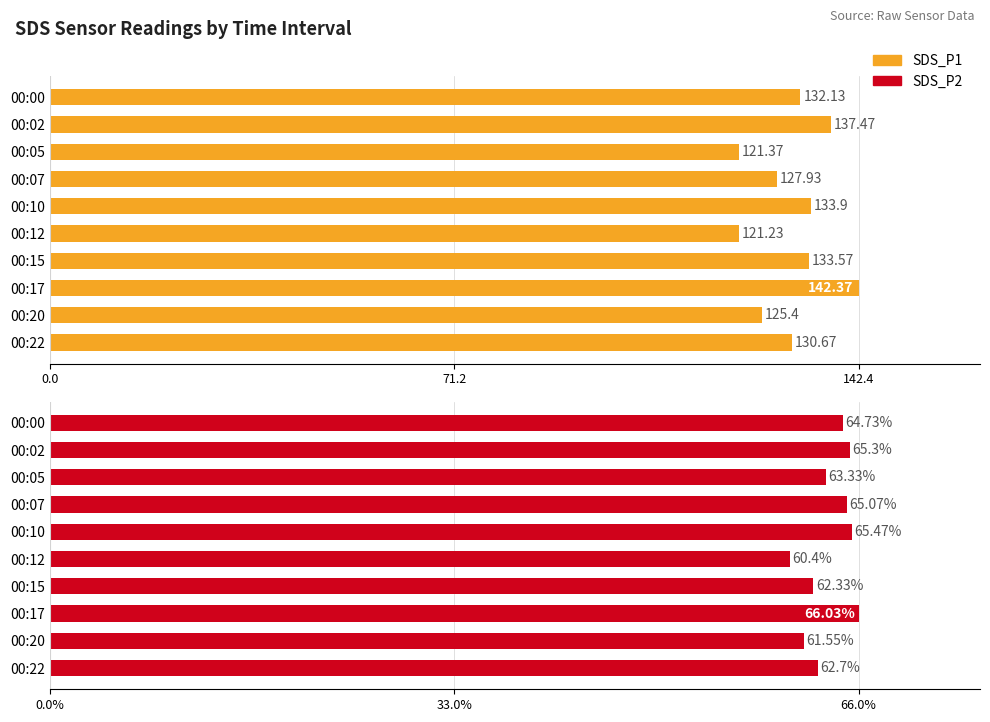

What is the sum of the SDS_P2 values at 00:15 and 00:07?

127.4